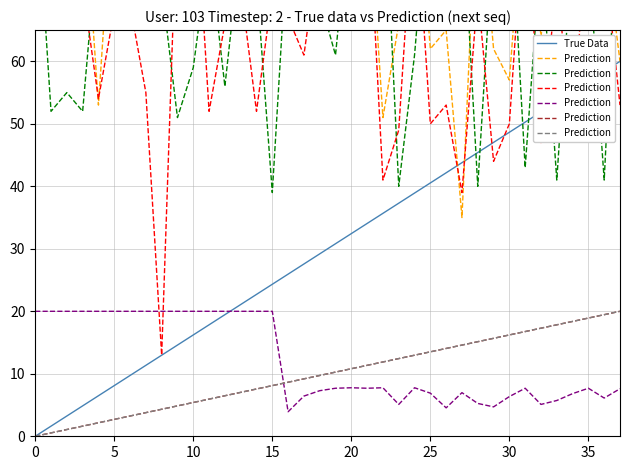

True or false: True Data has a value of 24.3 at 15.

True